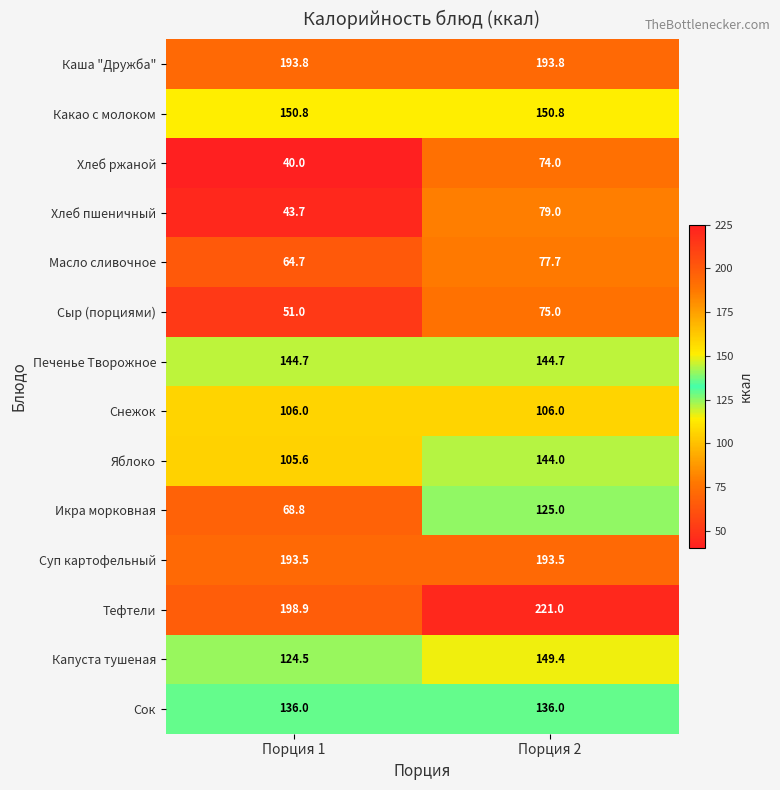

Is the value of Капуста тушеная at Порция 2 greater than the value of Яблоко at Порция 1?

Yes